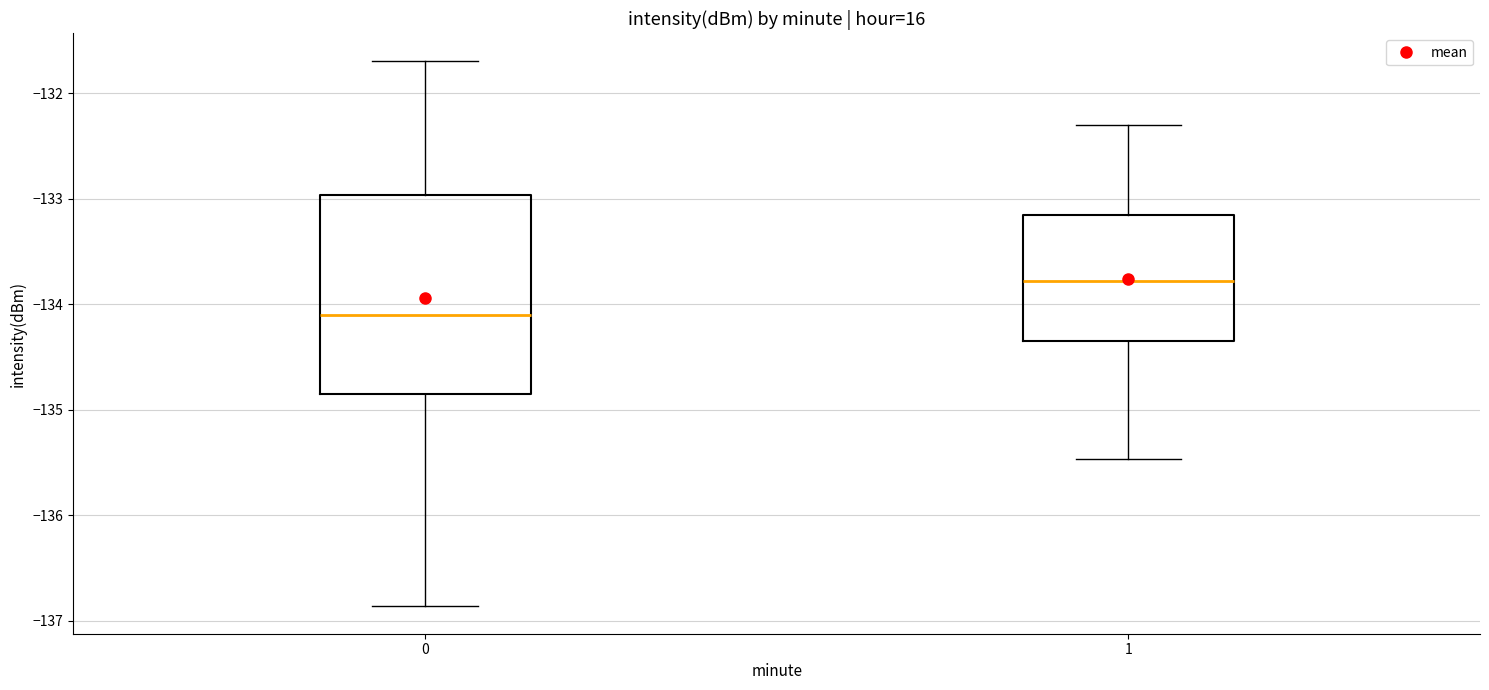

Where does the median line of the box at x = 0 sit on the y-axis? The values are not printed on the chart, so give them approximately, as read against the axis.

-134.1